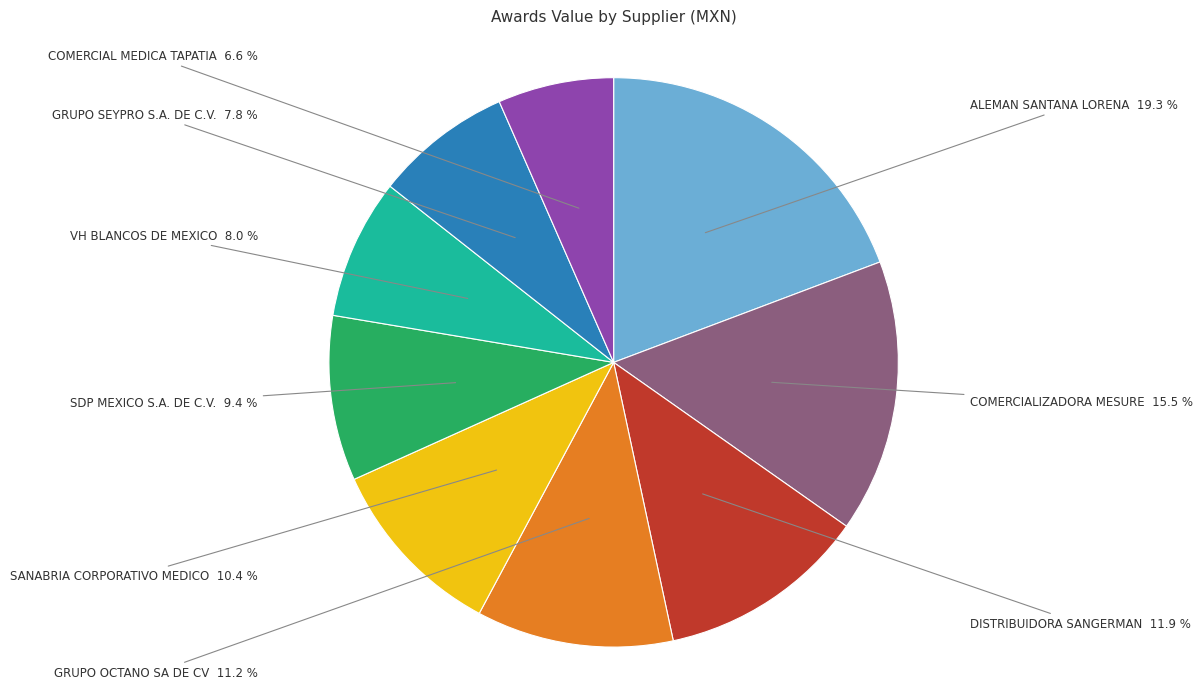

True or false: GRUPO OCTANO SA DE CV accounts for 11% of the total.

True